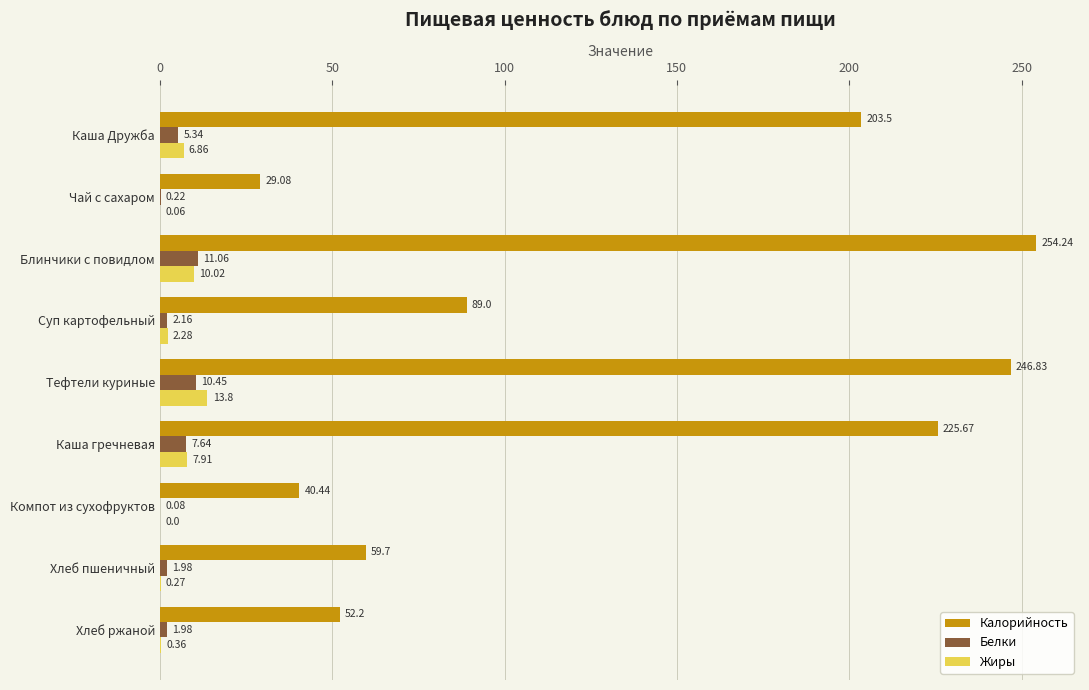

At which category is the sum across all series the highest?

Блинчики с повидлом